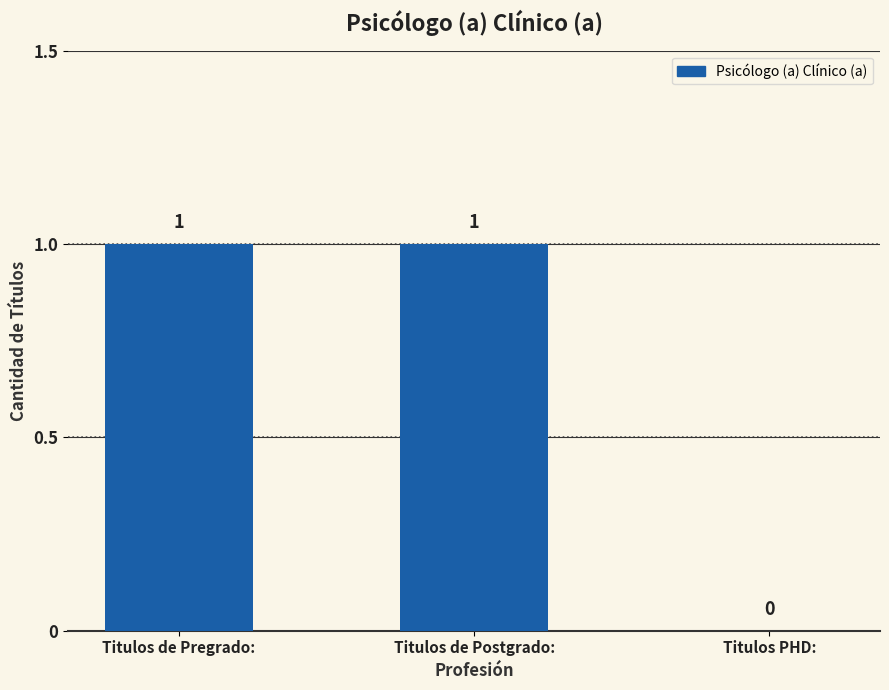

Are the bars grouped side by side (vs. stacked)?

No